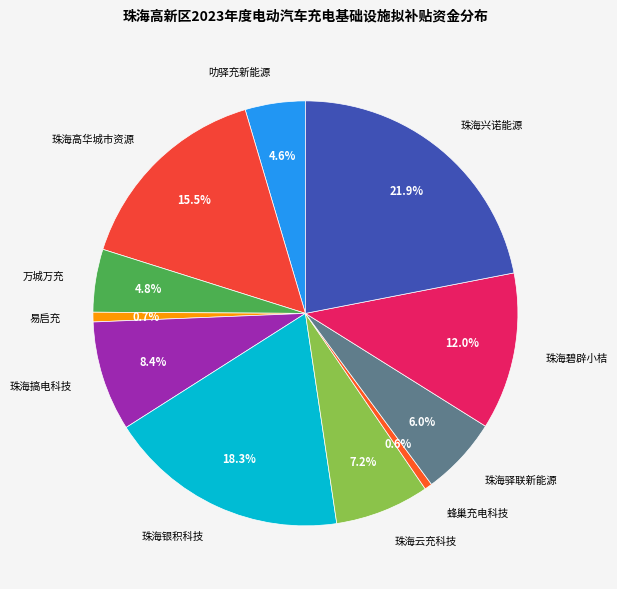

Which category has the biggest portion of the pie?

珠海兴诺能源